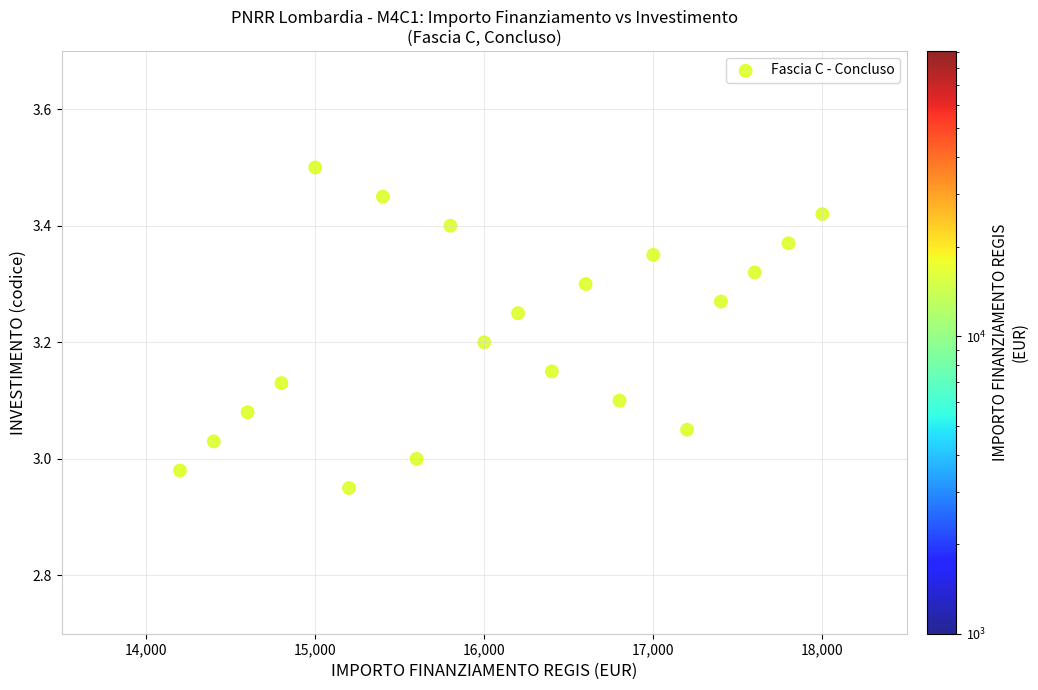

What is the range of X values (max minus min)?

3800.0